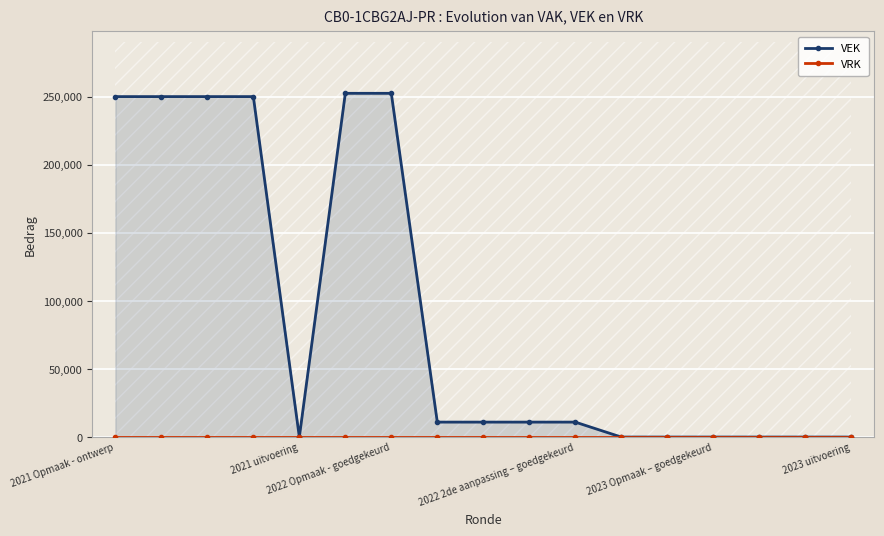

How many lines are shown in the chart?

2